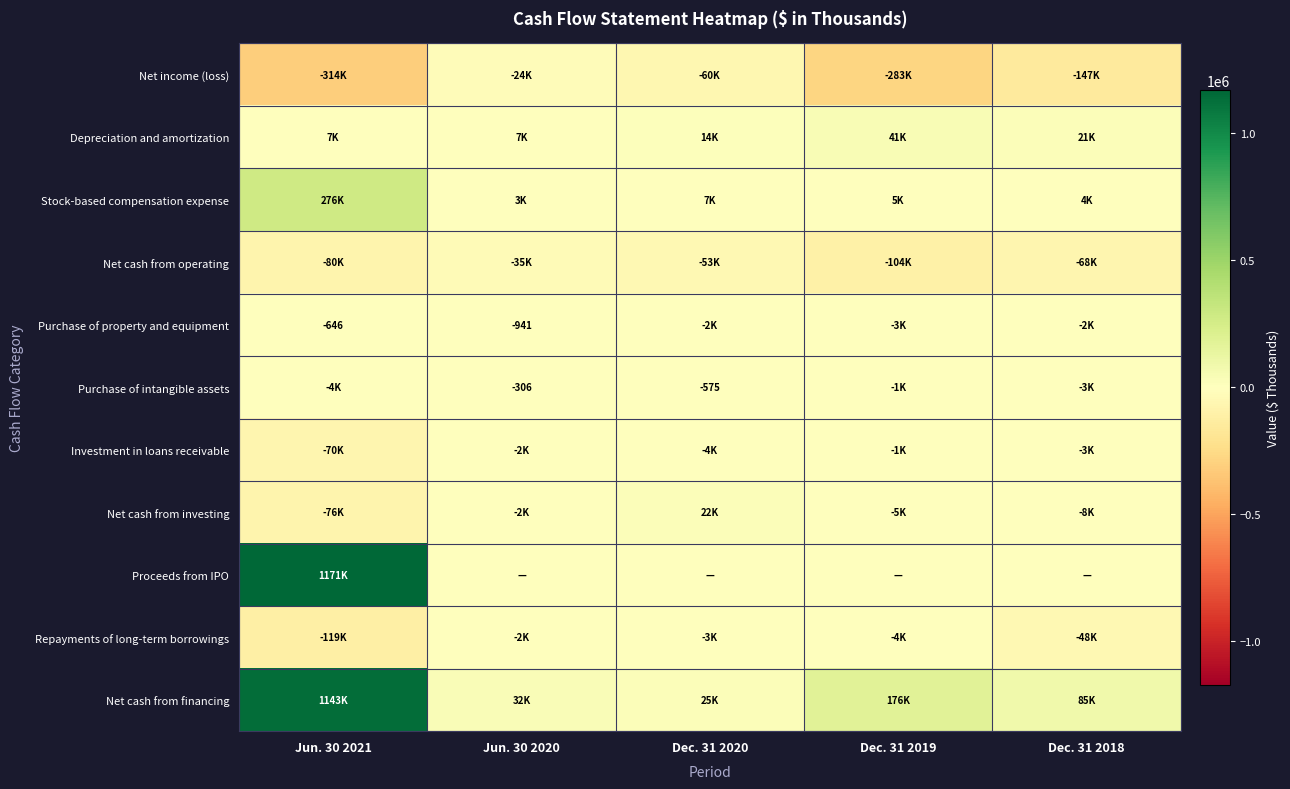

Is it true that Purchase of property and equipment equals -1654 at Jun. 30 2020?

False